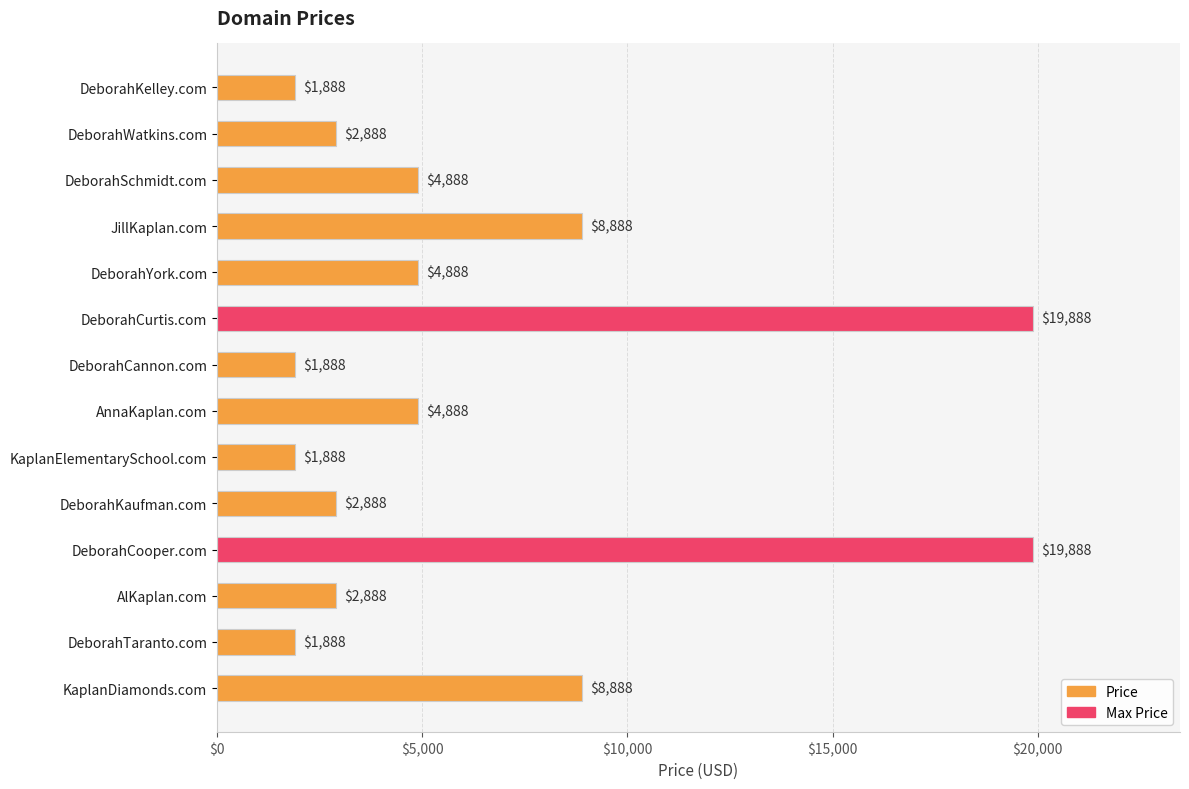

What position from the bottom is AnnaKaplan.com?

7